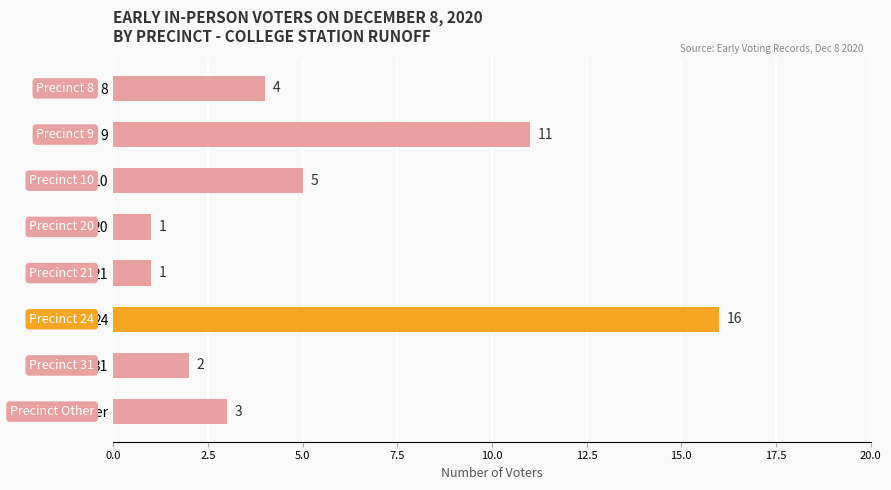

Is it true that the value at 9 is 11?

True